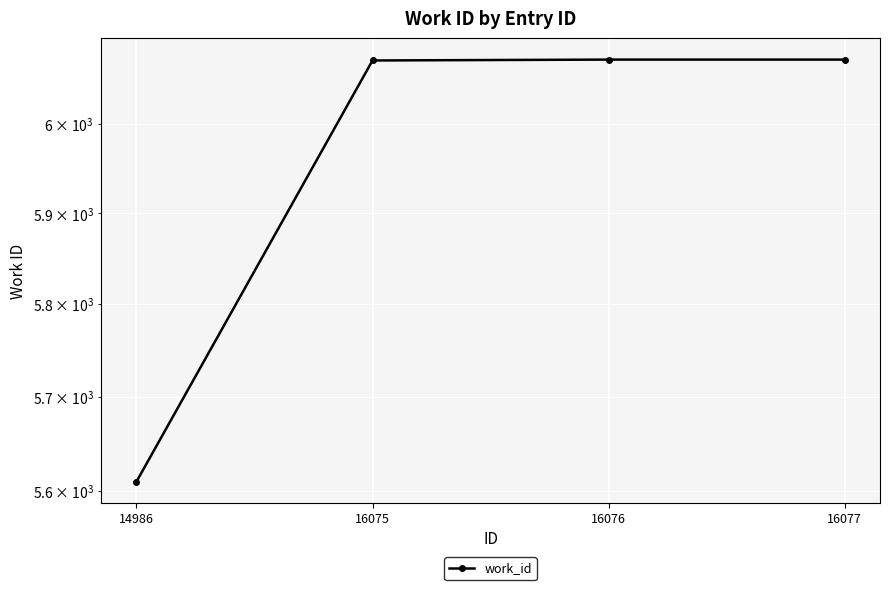

What is the change in value from 14986 to 16076?

+463